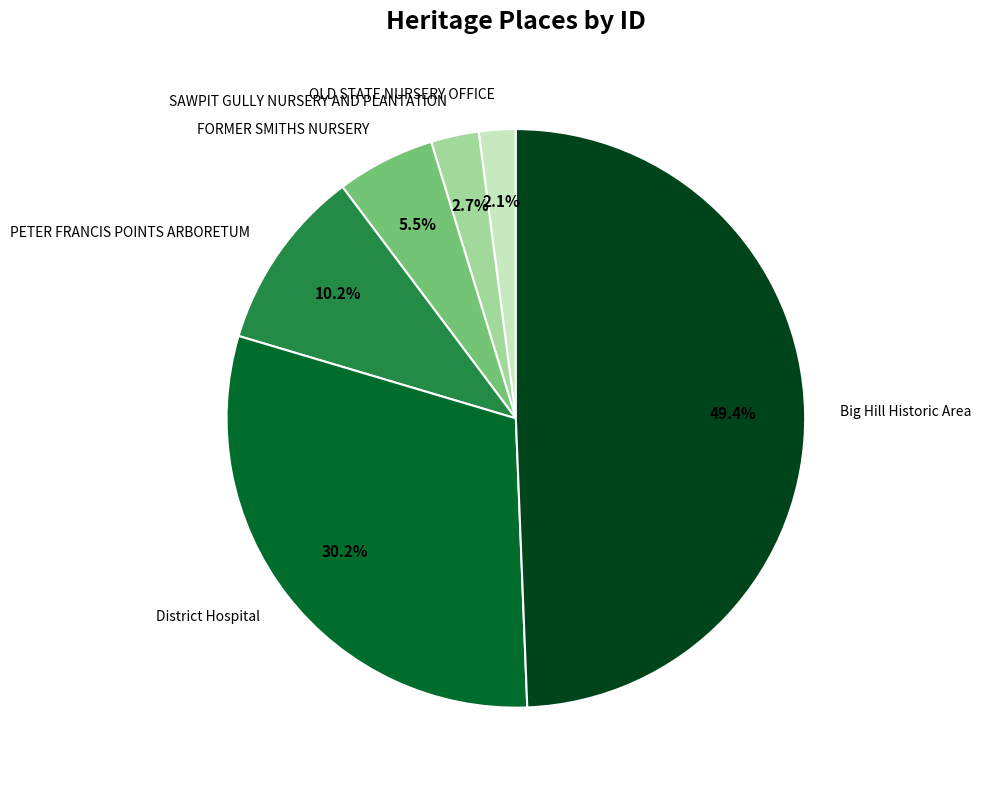

To the nearest percent, what percentage of the pie is Big Hill Historic Area?

49%